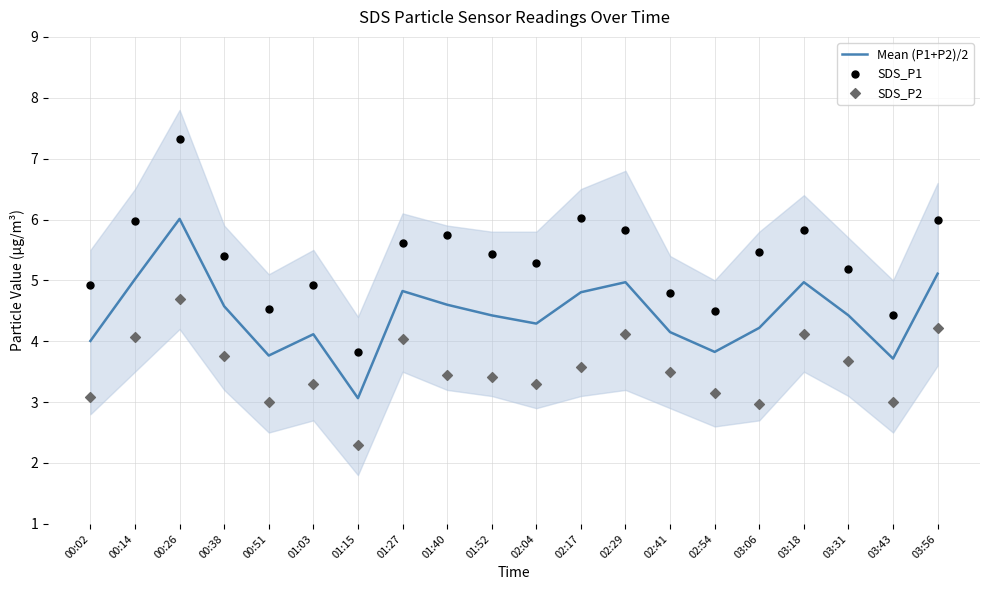

Which series reaches the maximum Y coordinate?

SDS_P1